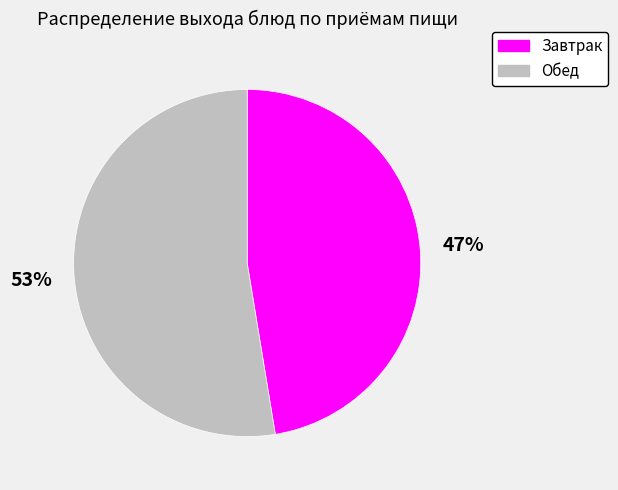

Rank the categories by value from lowest to highest.

Завтрак, Обед